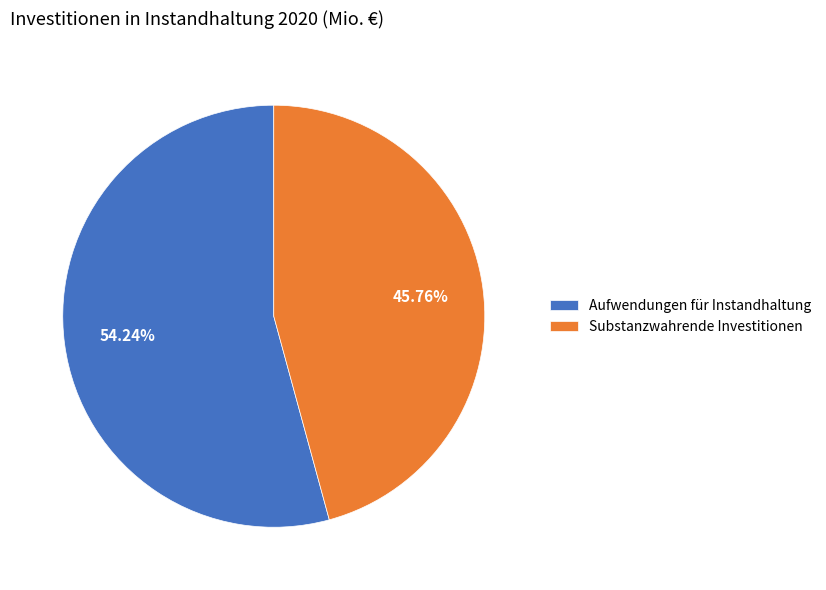

Which has a higher value, Substanzwahrende Investitionen or Aufwendungen für Instandhaltung?

Aufwendungen für Instandhaltung